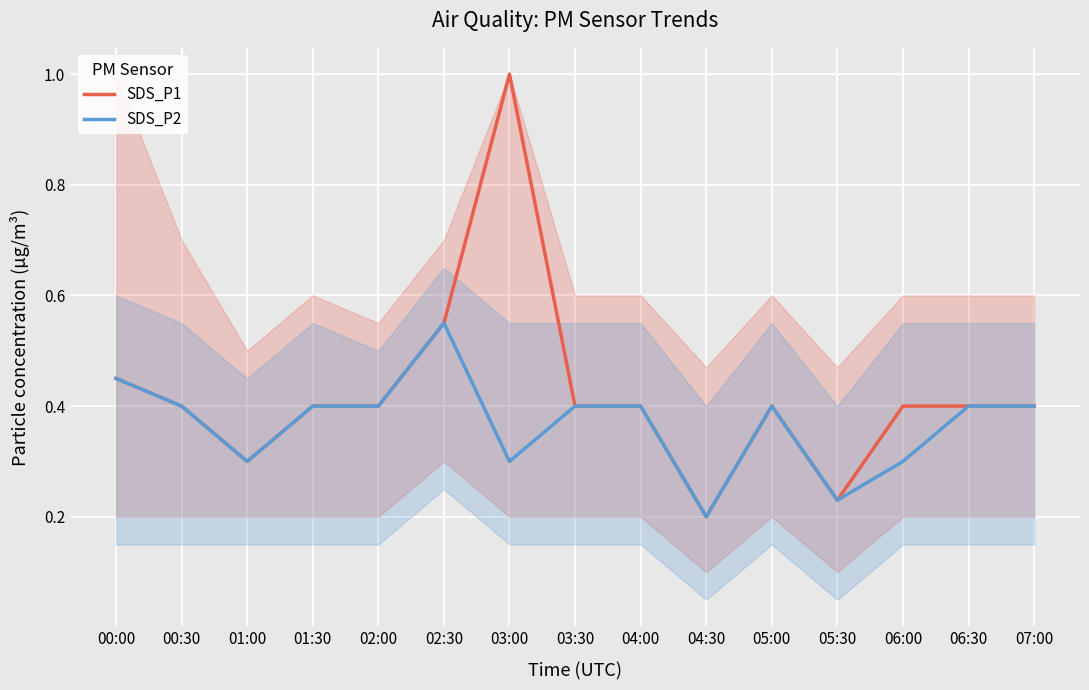

List the series in order of their overall mean, highest first.

SDS_P1, SDS_P2